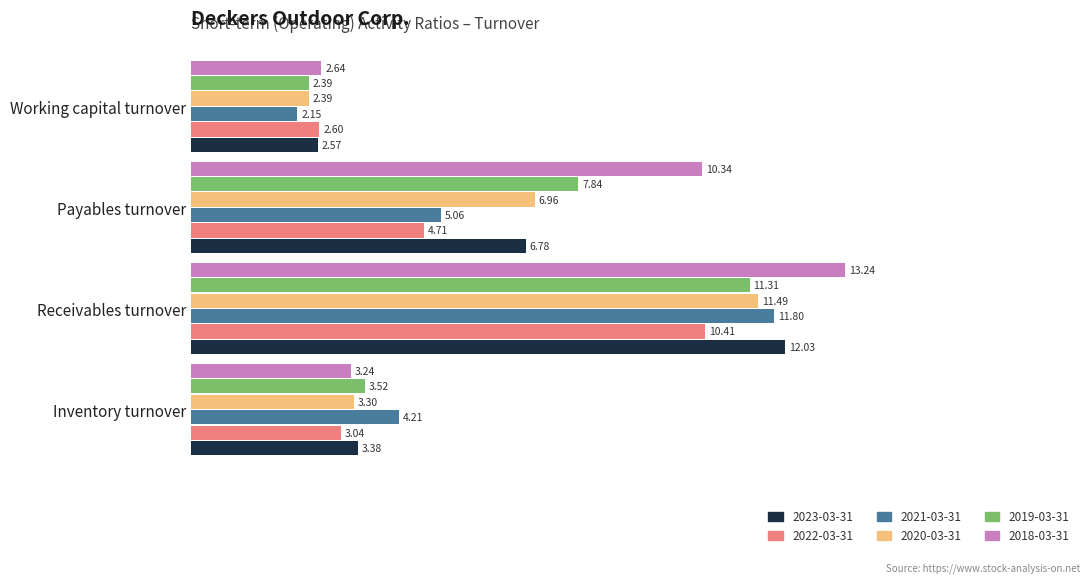

What are all the series names shown in the legend?

2023-03-31, 2022-03-31, 2021-03-31, 2020-03-31, 2019-03-31, 2018-03-31